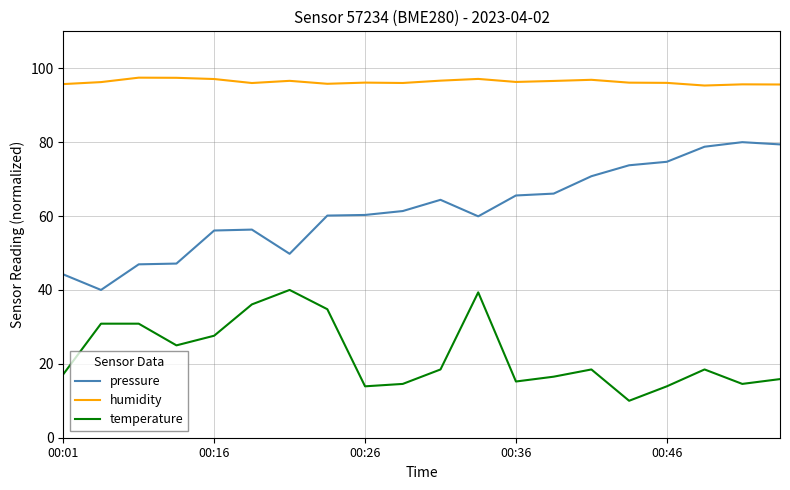

Which series has the largest range (max minus min)?

pressure